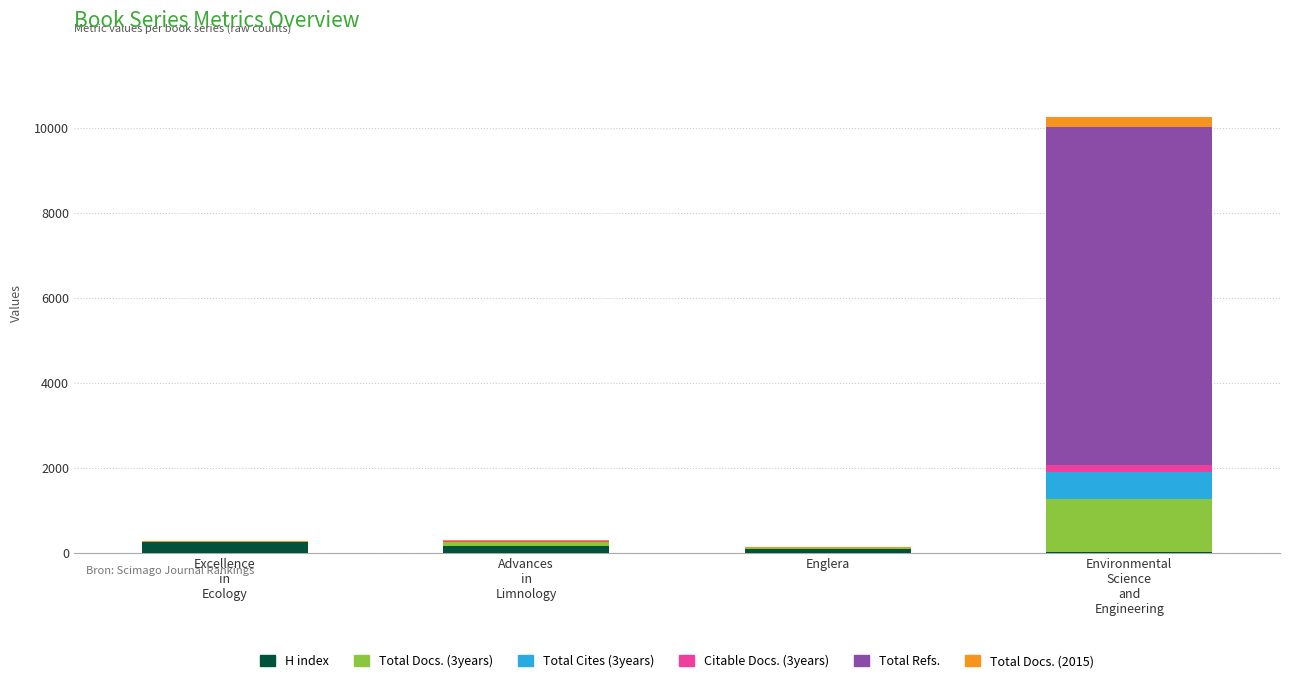

What are all the series names shown in the legend?

H index, Total Docs. (3years), Total Cites (3years), Citable Docs. (3years), Total Refs., Total Docs. (2015)